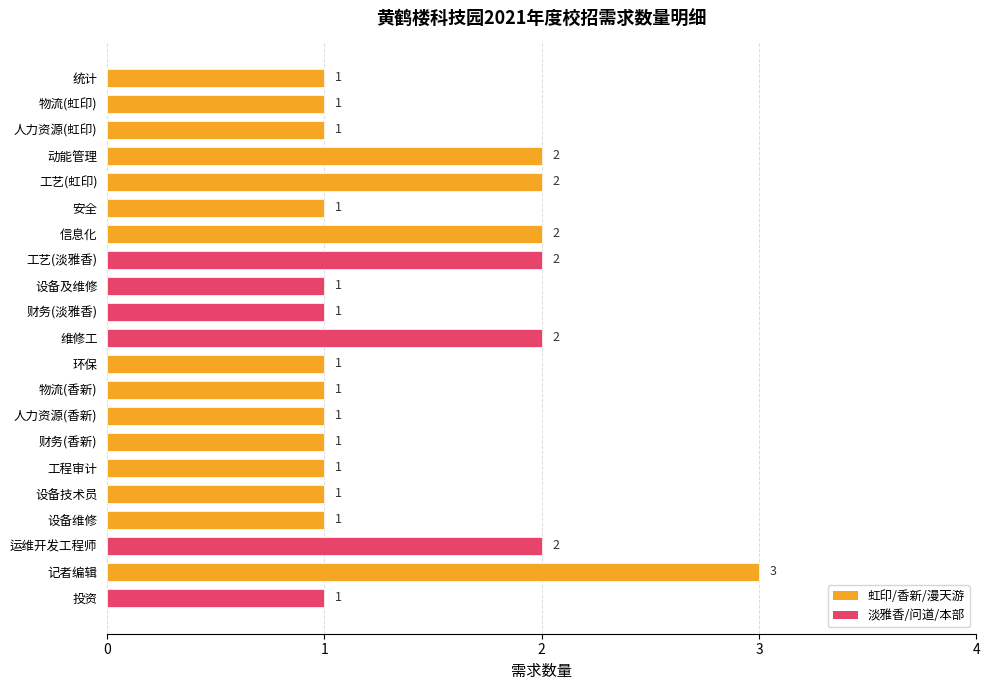

Reading top to bottom, transcribe all the data shown in this chart.

统计=1	物流(虹印)=1	人力资源(虹印)=1	动能管理=2	工艺(虹印)=2	安全=1	信息化=2	工艺(淡雅香)=2	设备及维修=1	财务(淡雅香)=1	维修工=2	环保=1	物流(香新)=1	人力资源(香新)=1	财务(香新)=1	工程审计=1	设备技术员=1	设备维修=1	运维开发工程师=2	记者编辑=3	投资=1